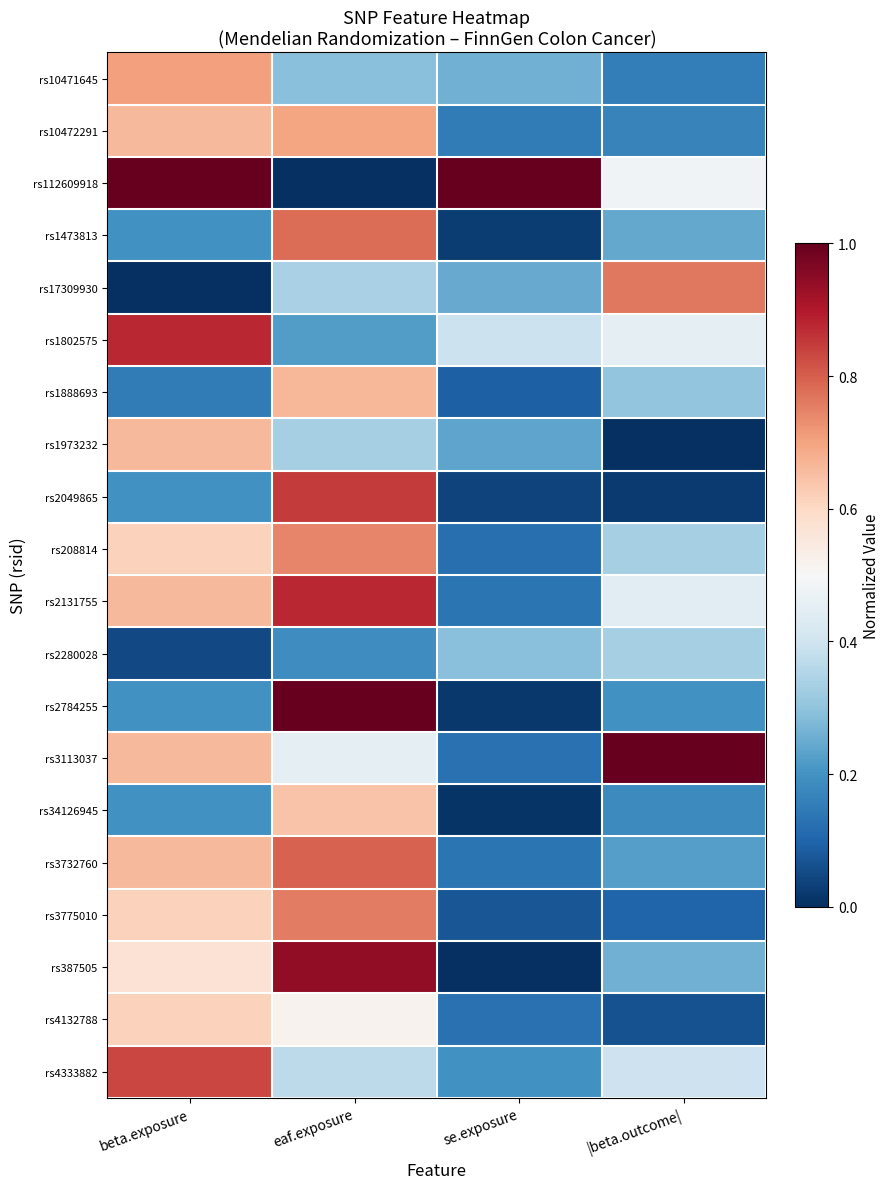

Between beta.exposure and |beta.outcome|, which is larger?

beta.exposure